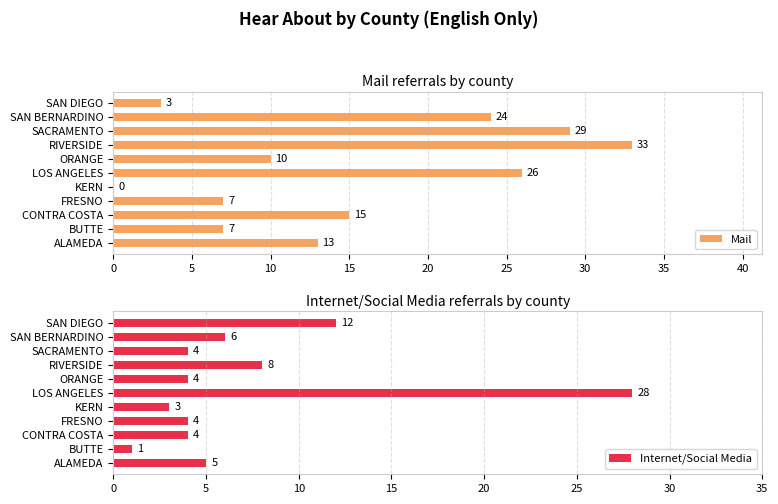

Count the number of categories in the chart.

11